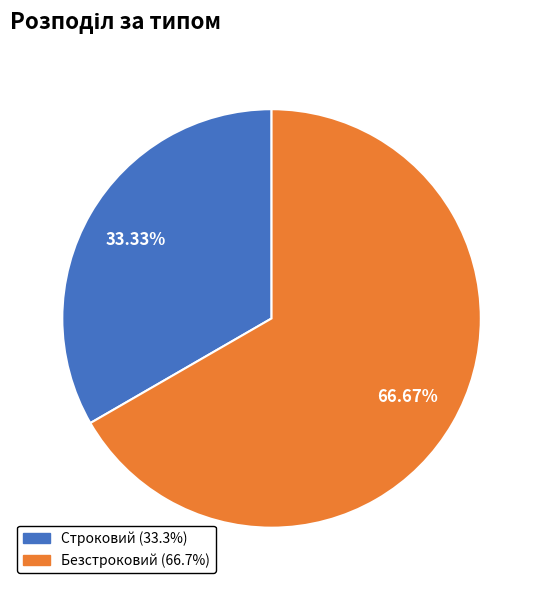

Count the number of slices in the pie.

2